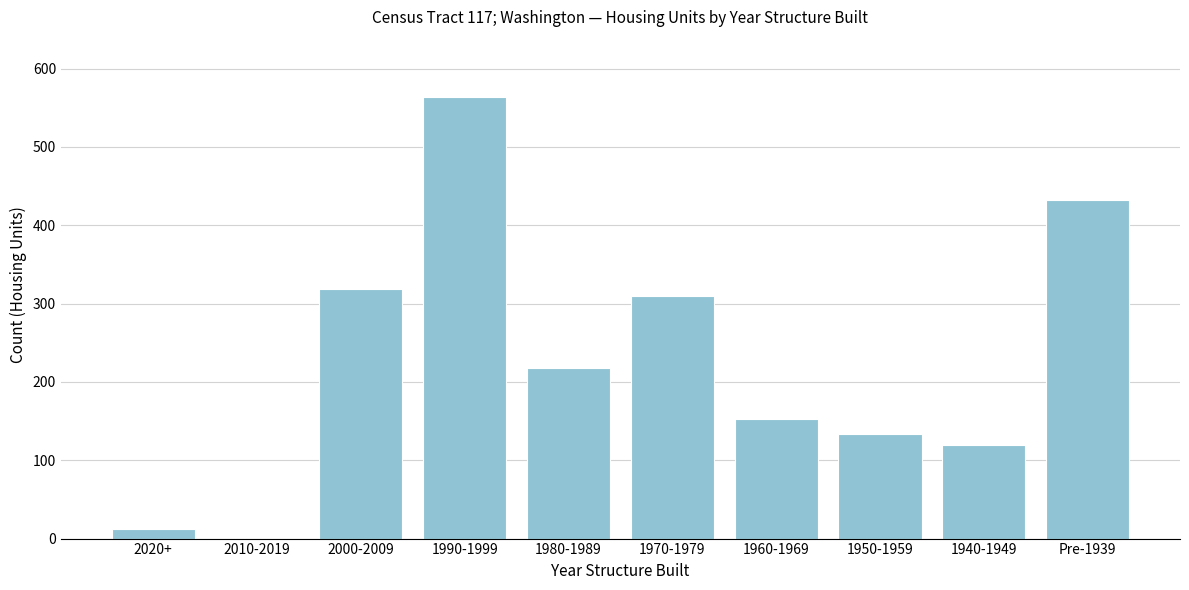

Reading left to right, list all the values displayed in this chart.

2020+=12	2010-2019=0	2000-2009=318	1990-1999=563	1980-1989=218	1970-1979=309	1960-1969=152	1950-1959=134	1940-1949=119	Pre-1939=432